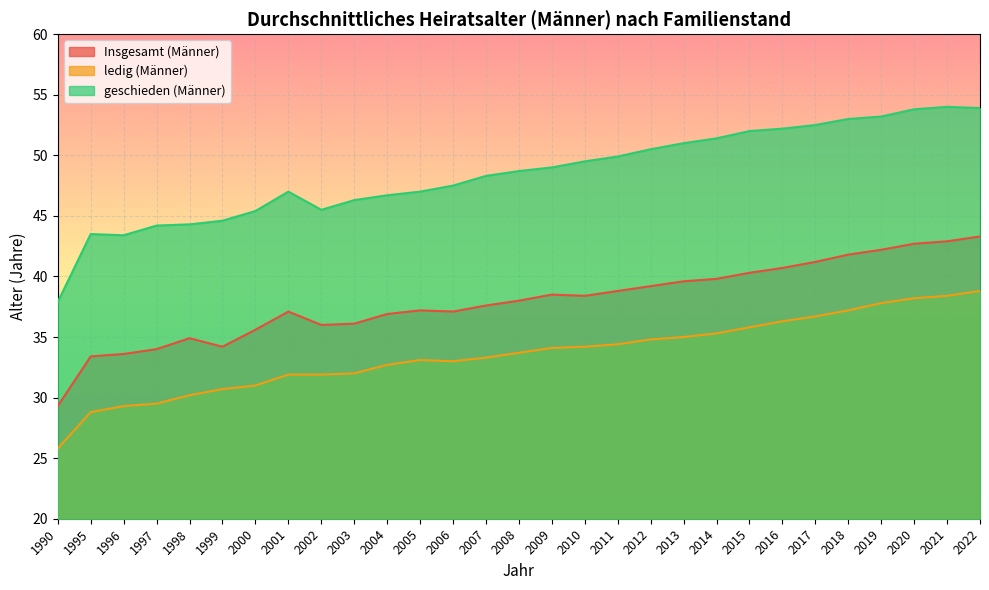

True or false: ledig (Männer) has a value of 36.3 at 2016.

True